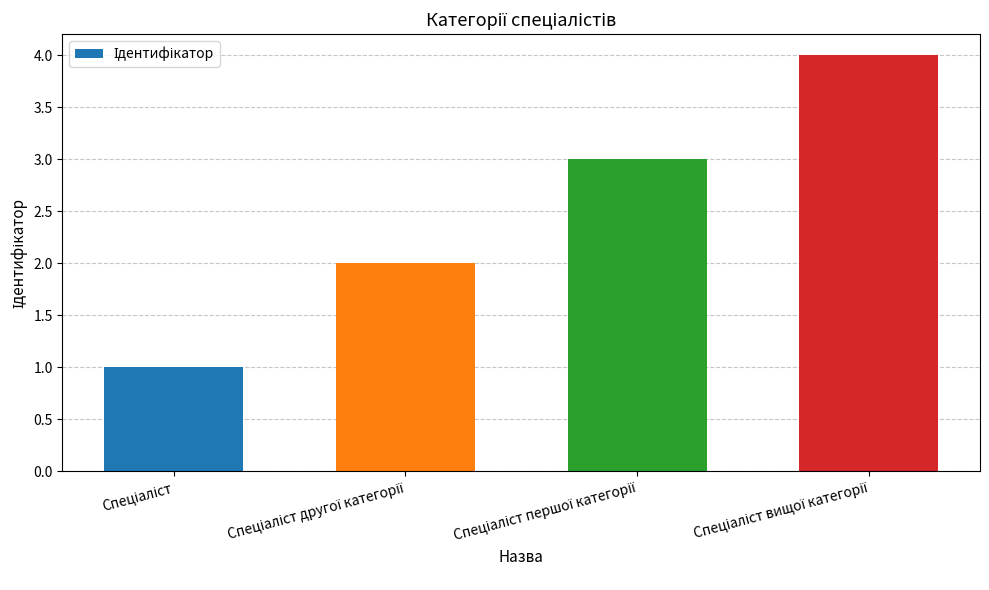

Count the number of categories in the chart.

4